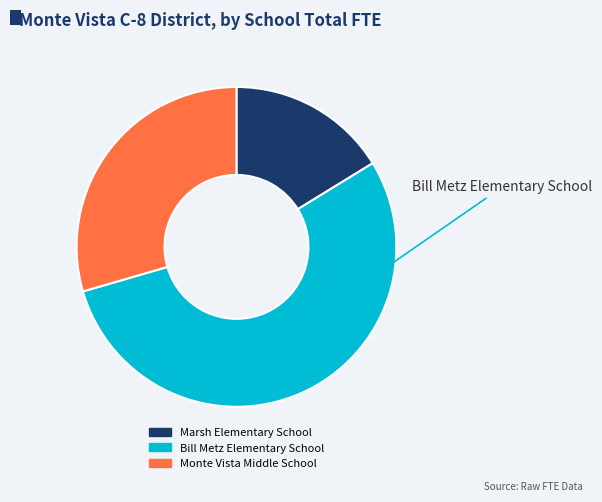

Does Bill Metz Elementary School represent more than half of the total?

Yes